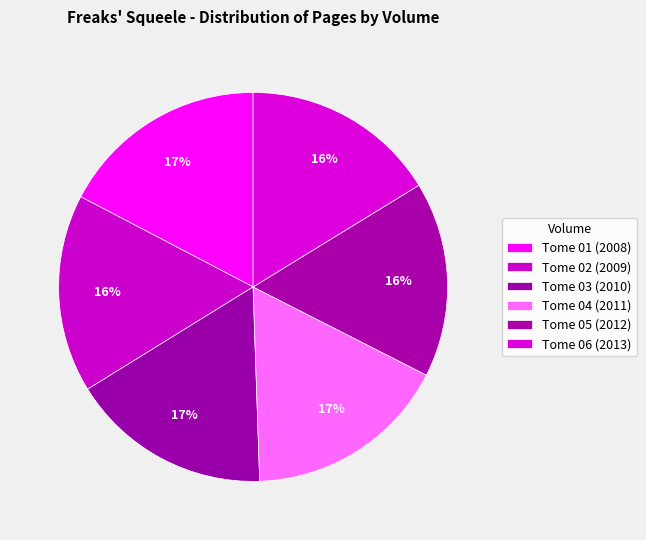

Combined, what portion of the pie is Tome 01 (2008) and Tome 05 (2012)?

33.6%